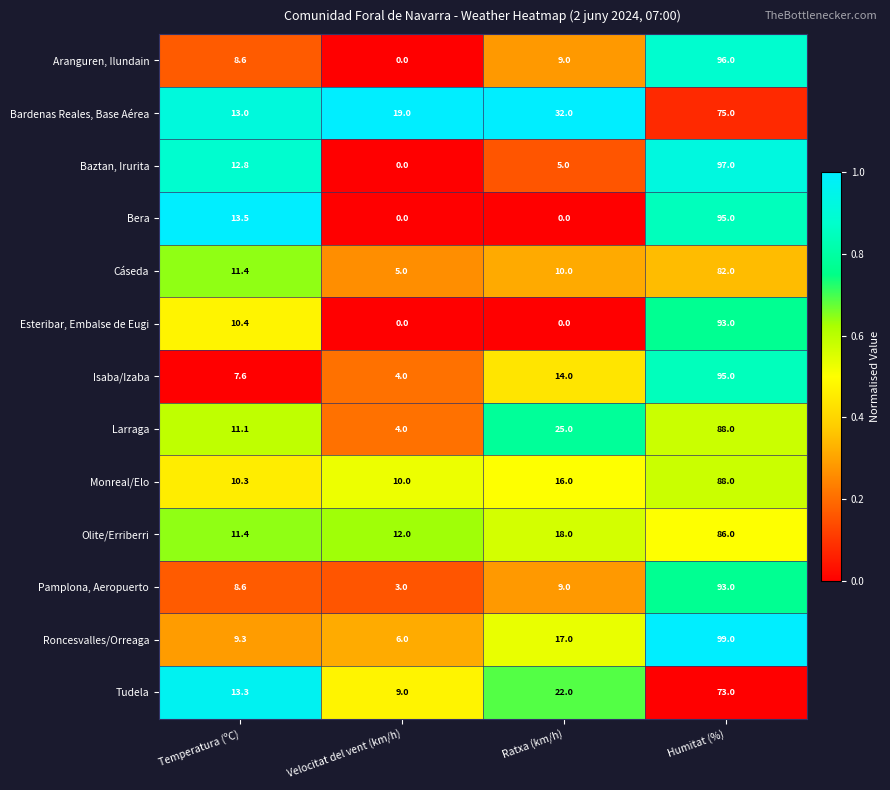

Rank the categories by Larraga value from highest to lowest.

Humitat (%), Ratxa (km/h), Temperatura (ºC), Velocitat del vent (km/h)